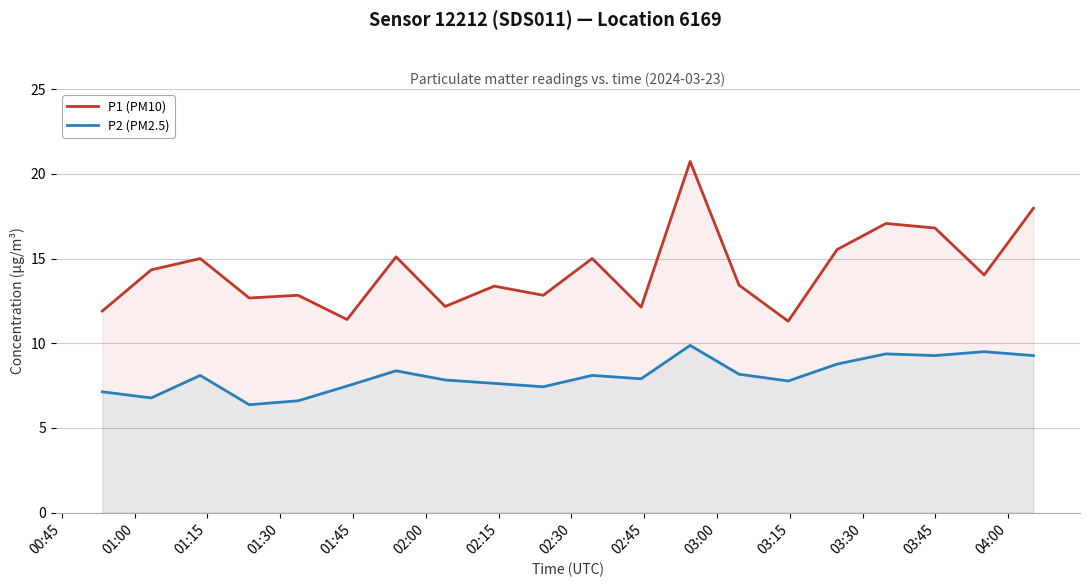

List the series in order of their overall mean, lowest first.

P2 (PM2.5), P1 (PM10)